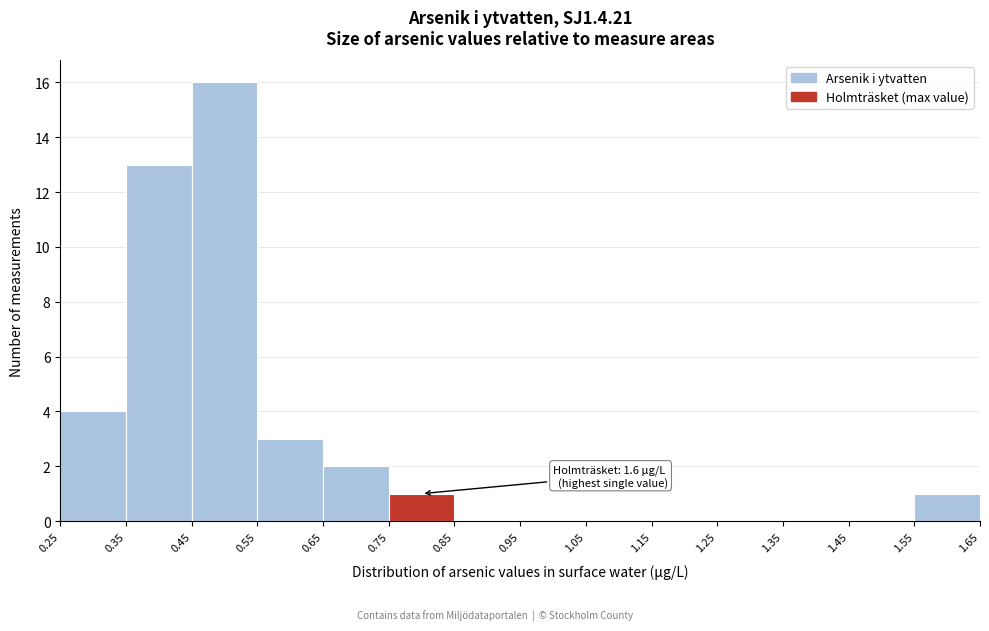

Which range on the x-axis has the tallest bar?

0.45 to 0.55